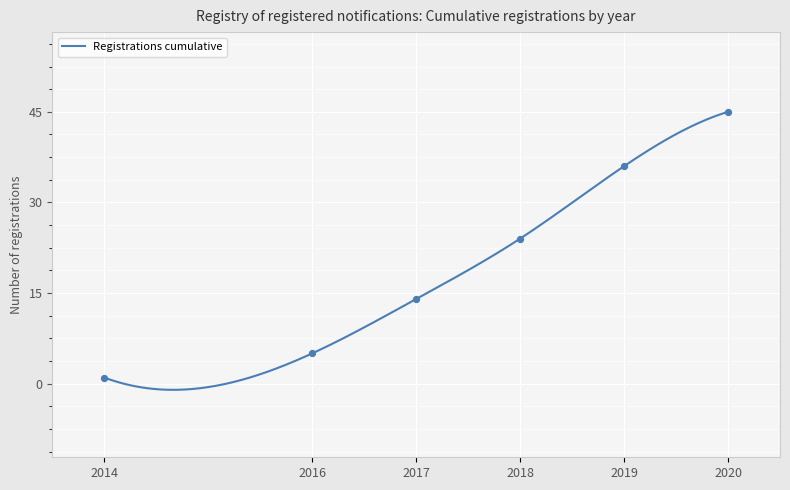

Which has a higher value, 2018 or 2016?

2018